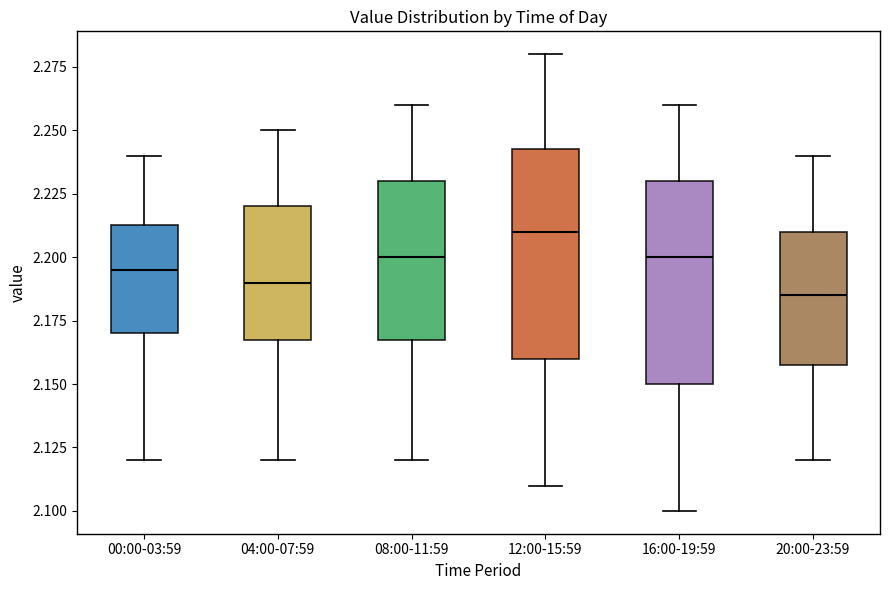

Reading left to right, transcribe this box plot: for each box, give where its median line is, the range the box spans, and where its two whiskers end, as read against the y-axis. The values are not printed on the chart, so give them approximately, as read against the axis.

00:00-03:59: median 2.195, box 2.170 to 2.215, whiskers 2.120 to 2.240
04:00-07:59: median 2.190, box 2.170 to 2.220, whiskers 2.120 to 2.250
08:00-11:59: median 2.200, box 2.170 to 2.230, whiskers 2.120 to 2.260
12:00-15:59: median 2.210, box 2.160 to 2.245, whiskers 2.110 to 2.280
16:00-19:59: median 2.200, box 2.150 to 2.230, whiskers 2.100 to 2.260
20:00-23:59: median 2.185, box 2.160 to 2.210, whiskers 2.120 to 2.240